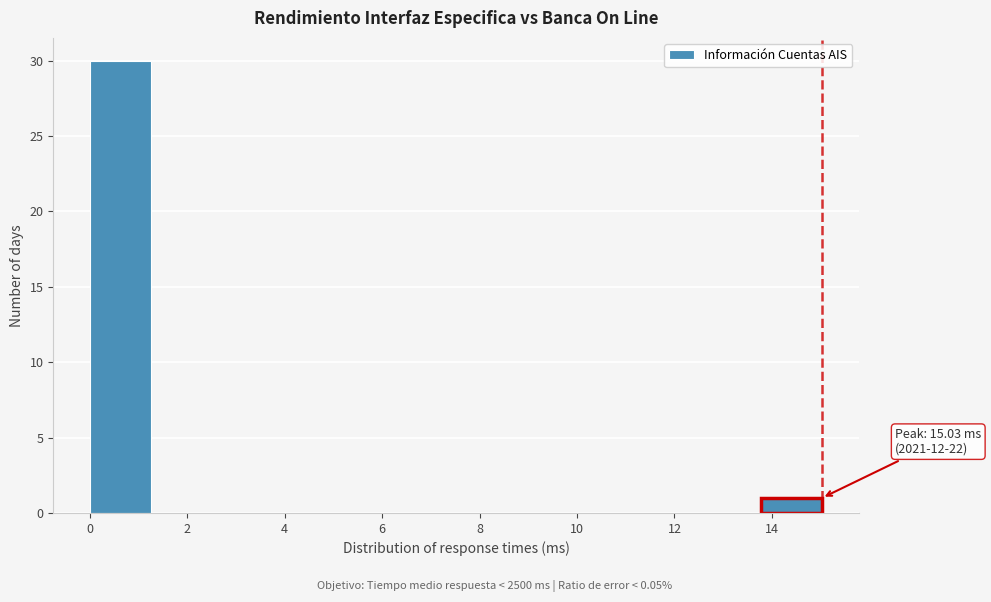

Over which range of the x-axis is the bar tallest?

0.0 to 1.2